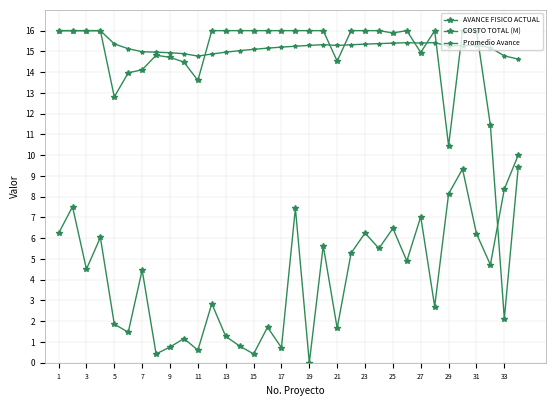

How many distinct data groups are displayed?

3